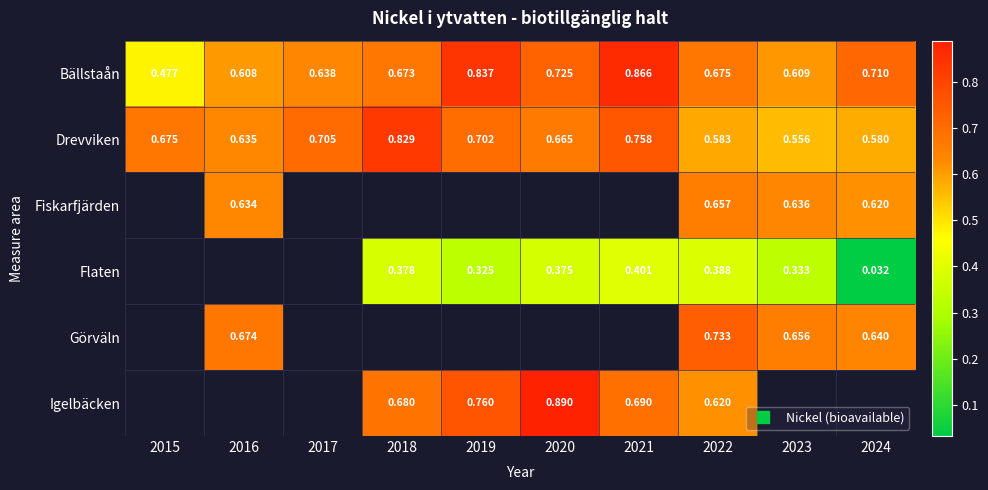

What is the difference between the highest and lowest values at 2017?

0.1